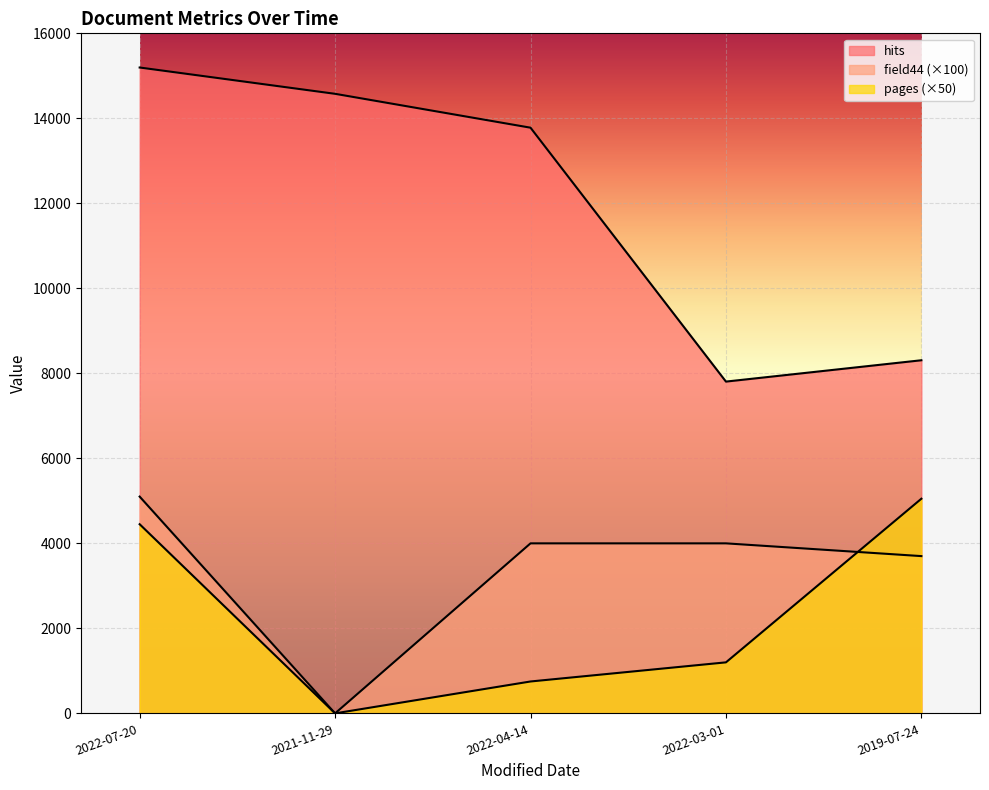

True or false: hits has a value of 15196 at 2022-07-20.

True